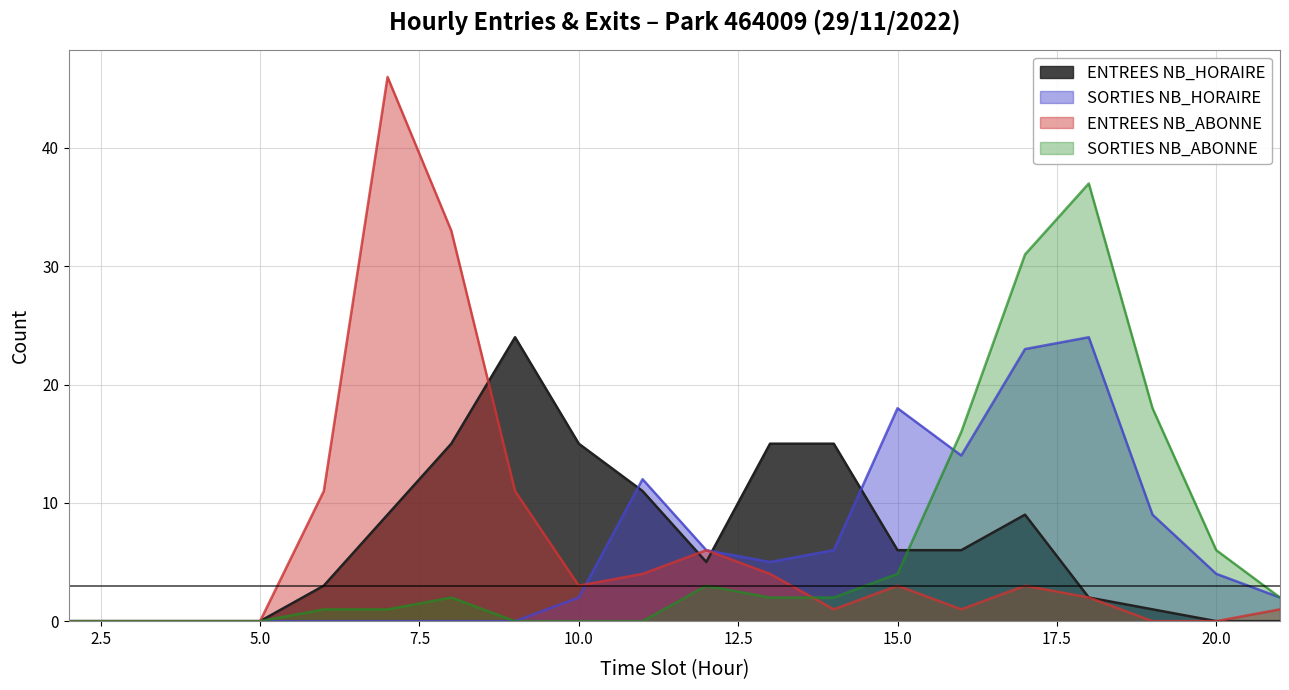

At which label is ENTREES NB_ABONNE closest to 23?

8